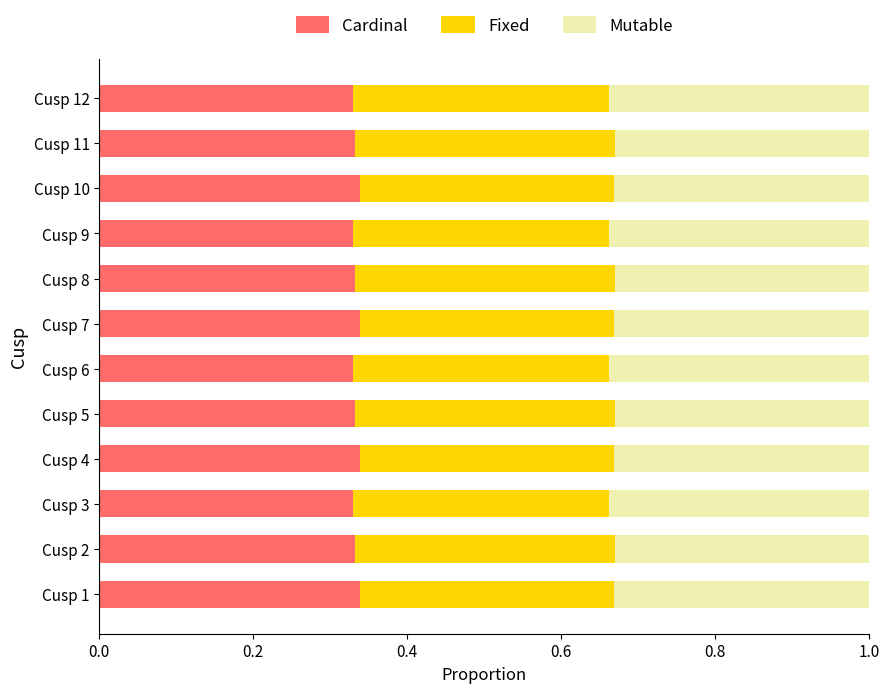

What is the total value across all series at Cusp 3?

1.0